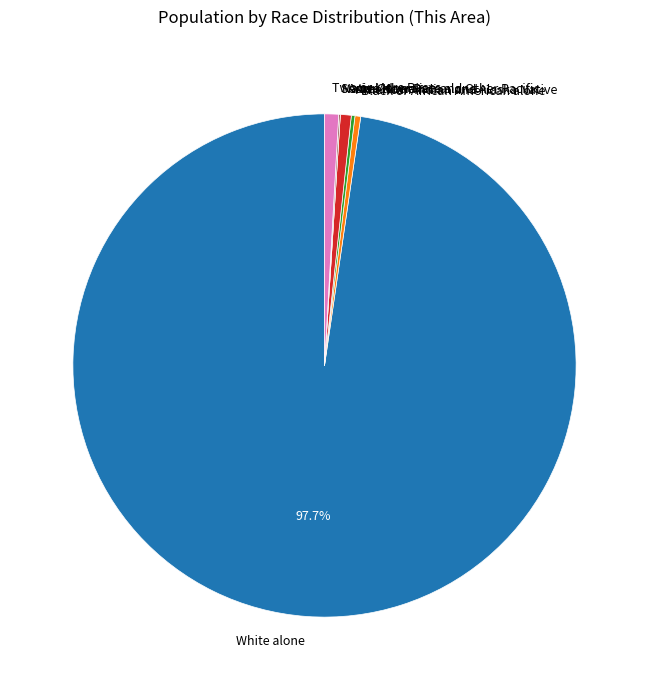

Approximately how many times larger is the value at White alone compared to Asian alone?

139.4